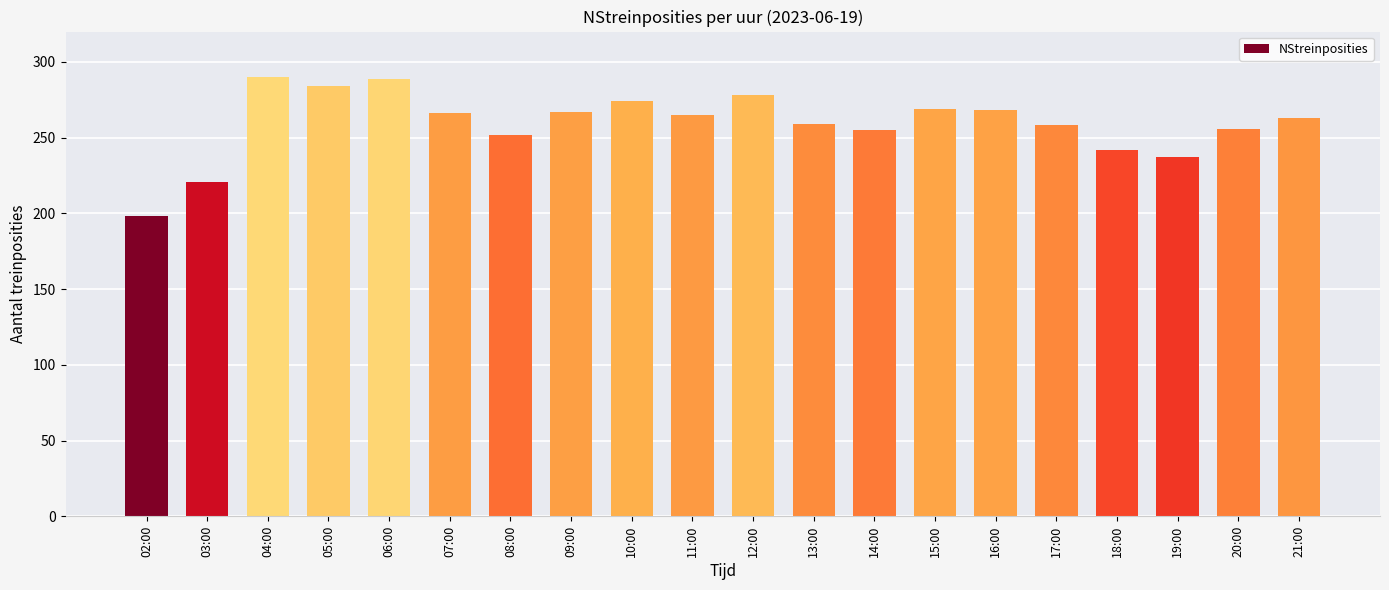

What is the sum of the values at 13:00 and 15:00?

528